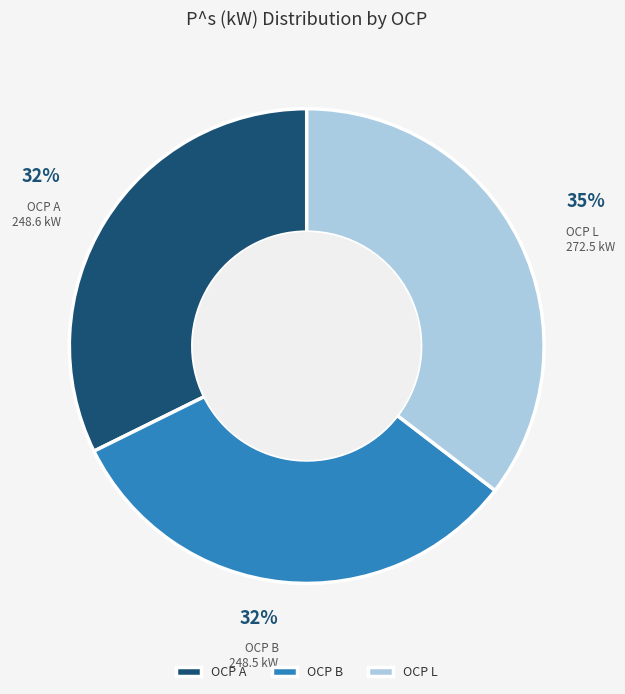

Which category has the biggest portion of the pie?

OCP L